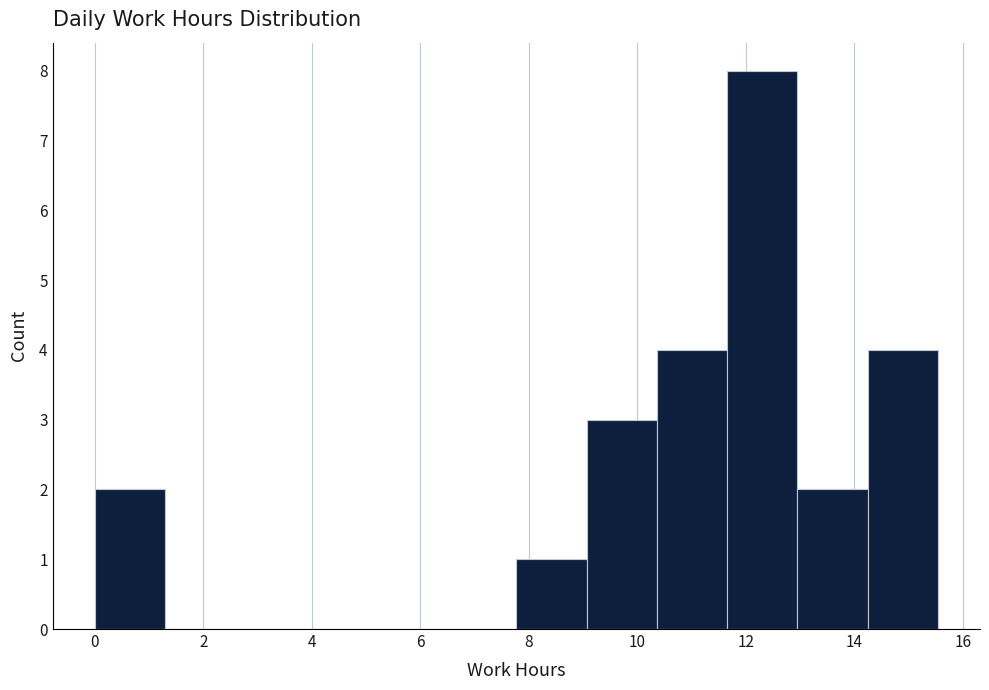

How tall is the bar that spans 13.0 to 14.2 on the x-axis? Neither the bar edges nor the heights are printed on the chart, so give them approximately, as read against the axes.

2